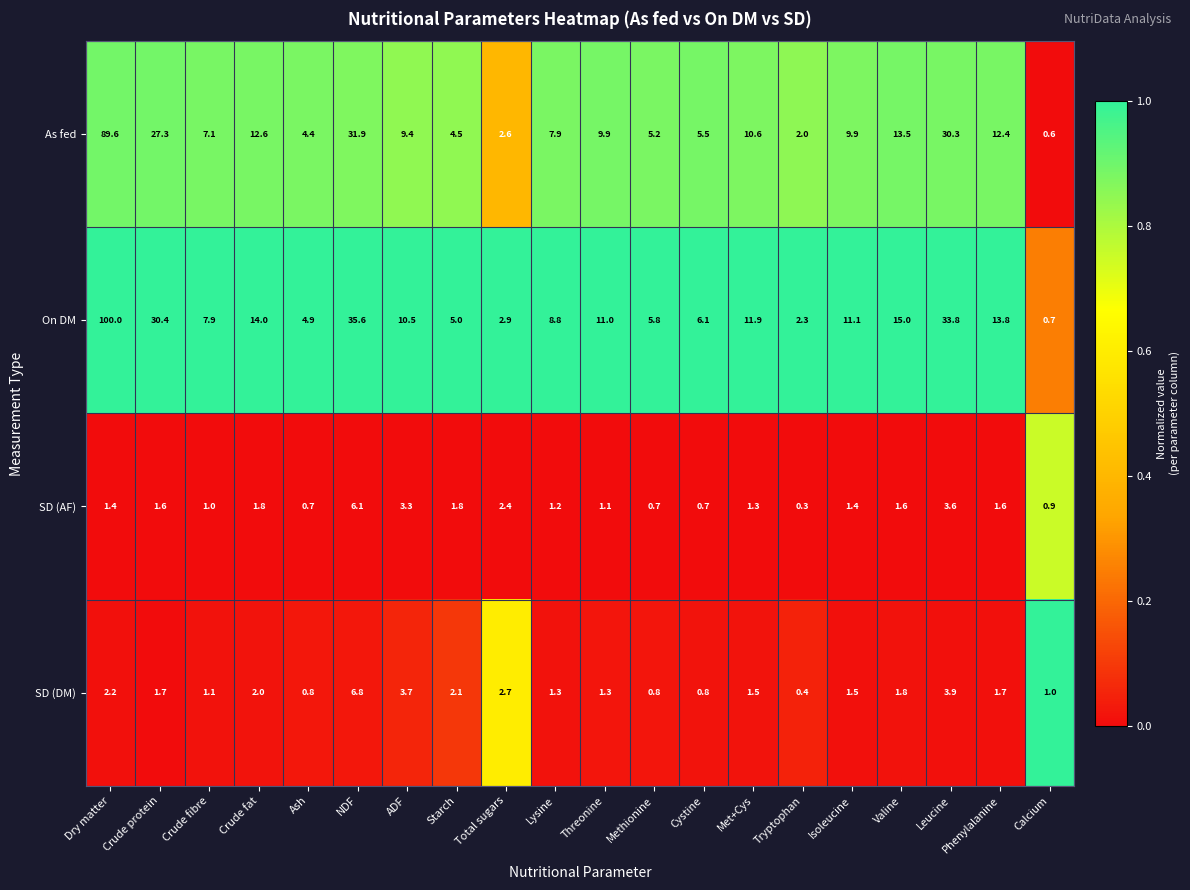

The value of On DM at Ash is 3.1. True or false?

False